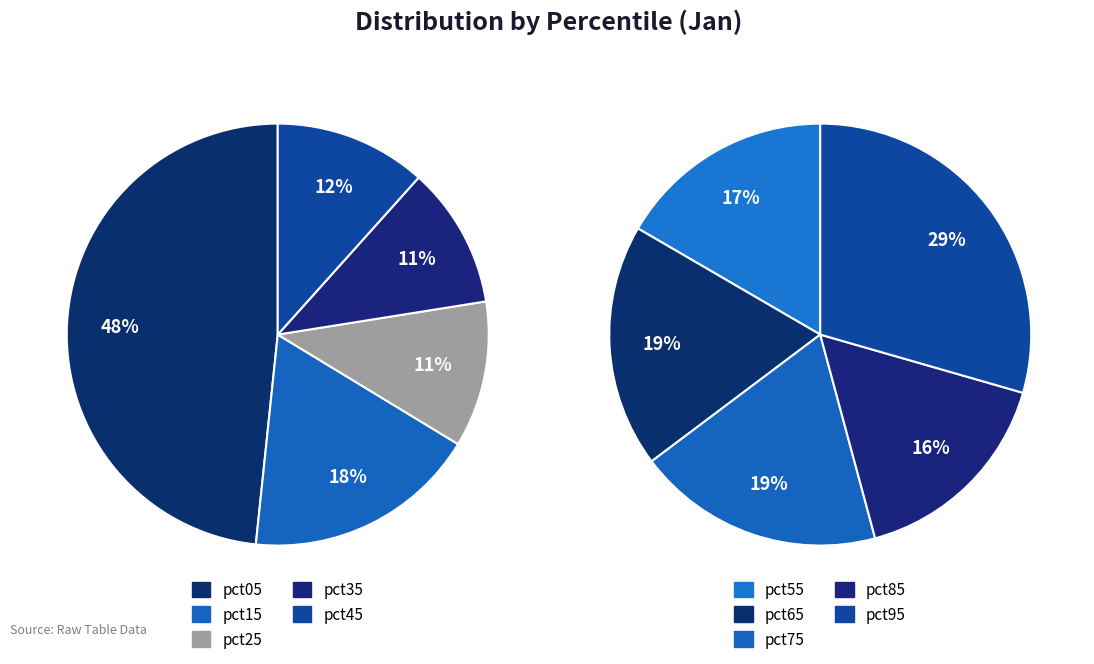

How many segments does this pie chart have?

10